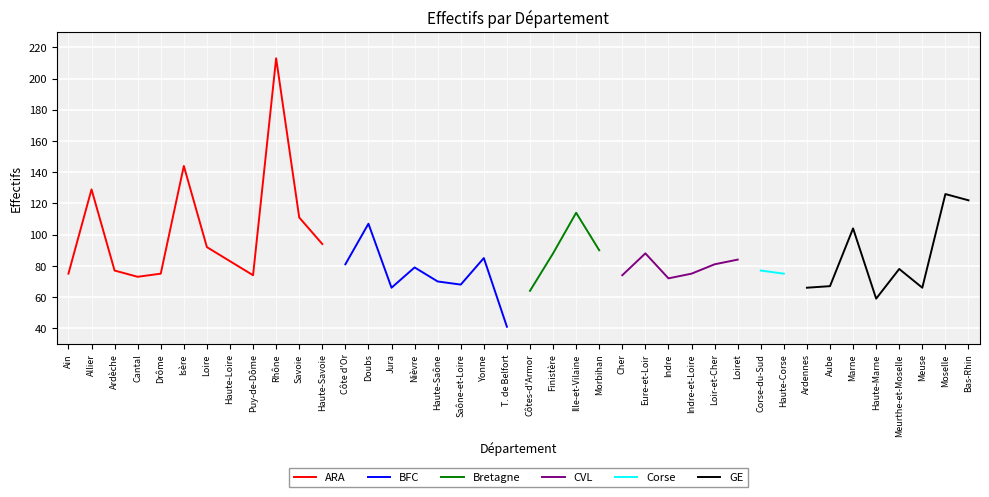

What is the difference between the second highest and second lowest values?

85